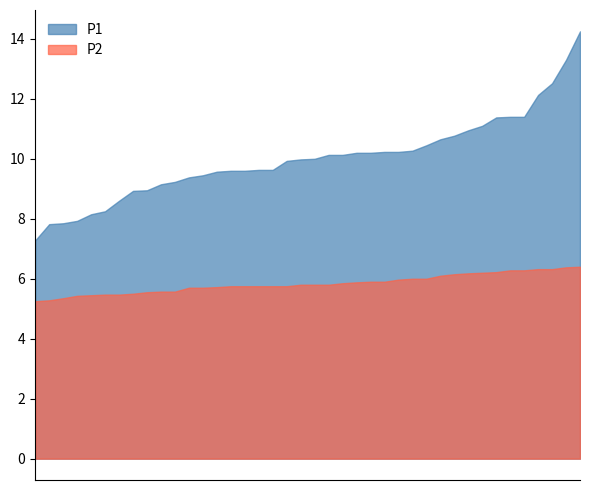

At which category does the chart reach its peak across all series?

01:20